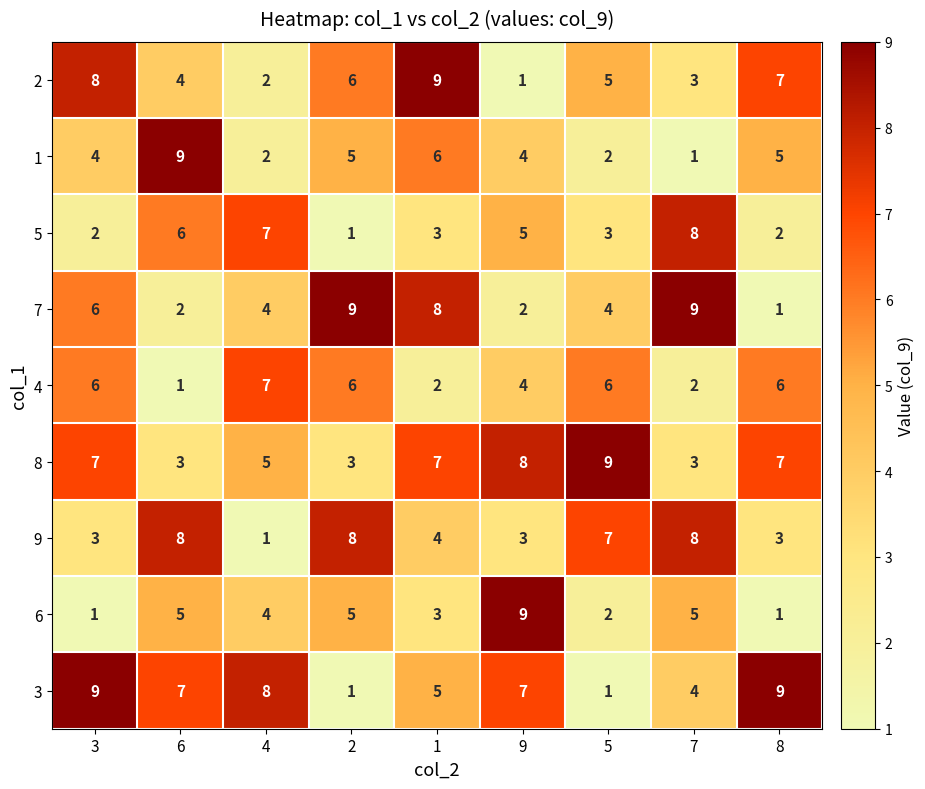

What is the total value across all series at 7?

43